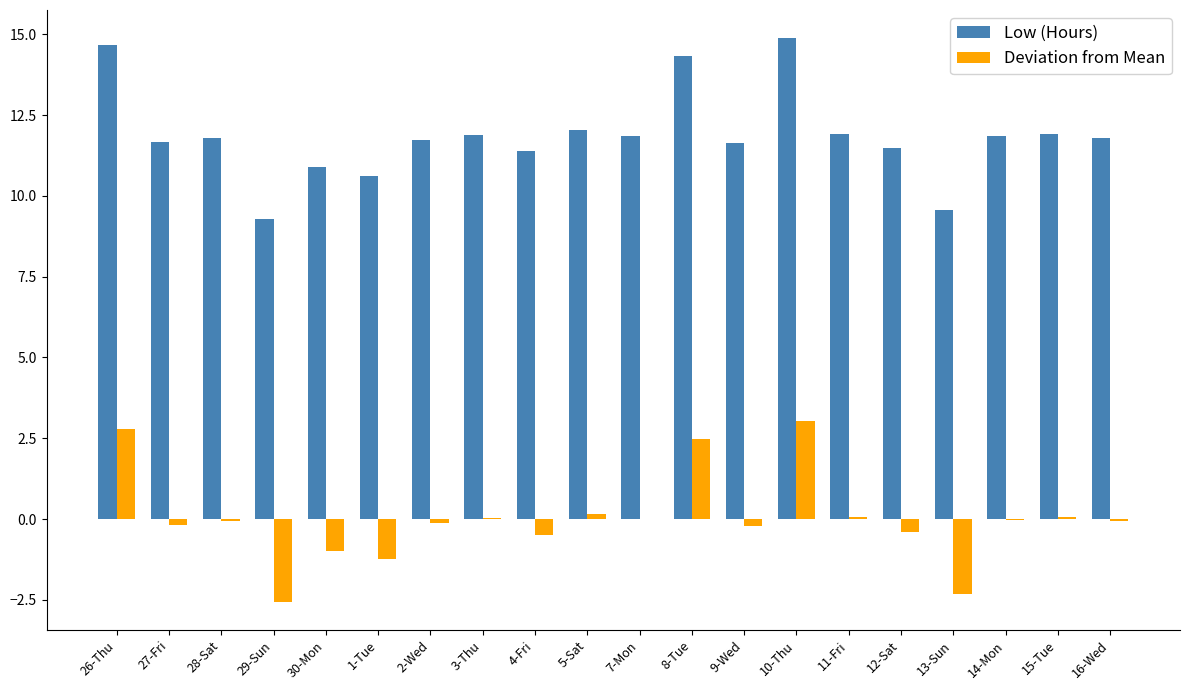

What is the greatest value displayed?

14.9